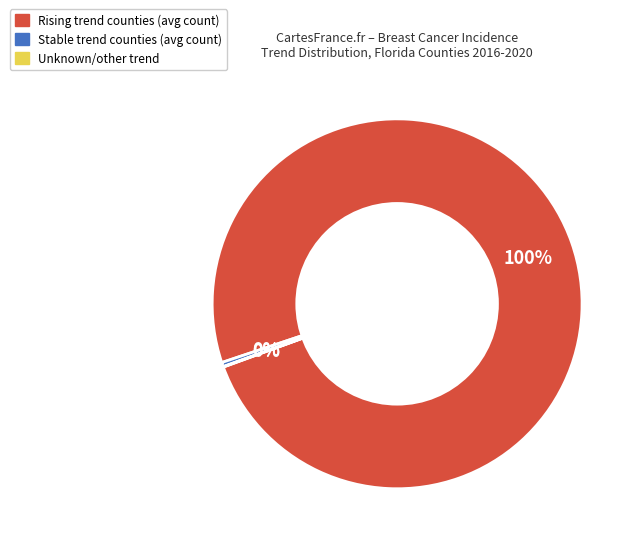

To the nearest percent, what is the difference between the largest and smallest slice percentages?

100%